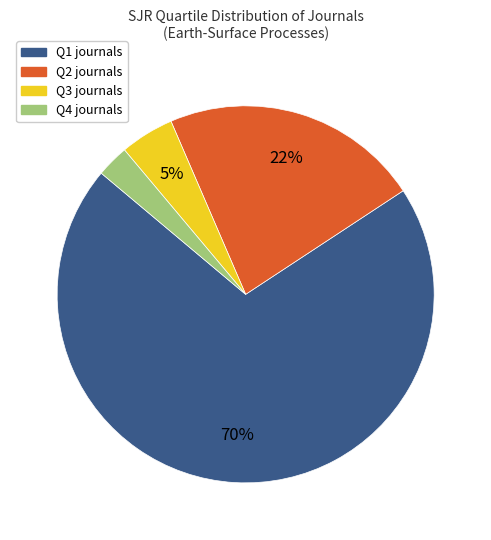

To the nearest percent, what is the difference between the Q1 and Q2 slice percentages?

48%